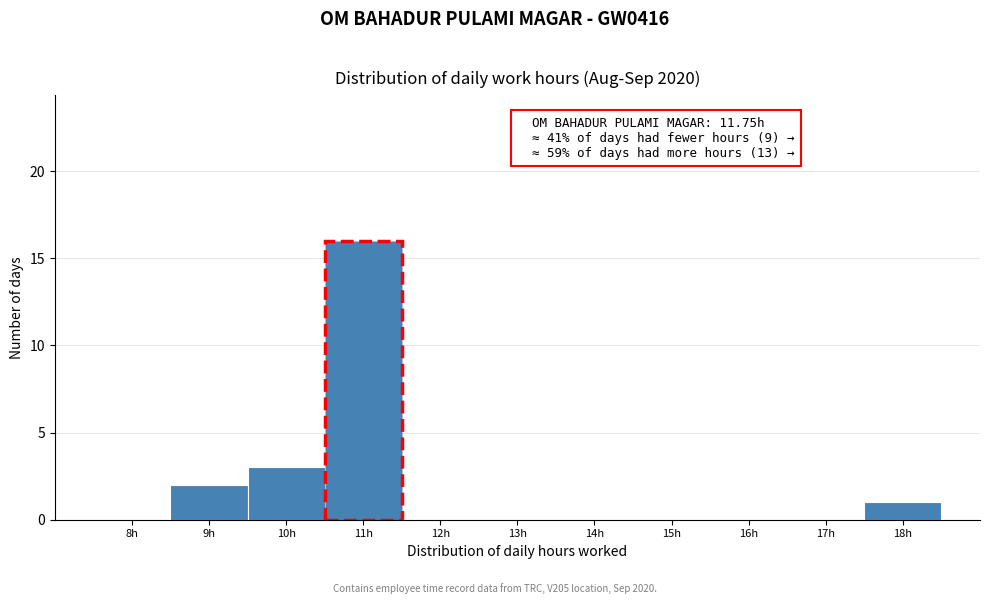

Reading left to right, transcribe all the data shown in this chart.

8h=0	9h=2	10h=3	11h=16	12h=0	13h=0	14h=0	15h=0	16h=0	17h=0	18h=1